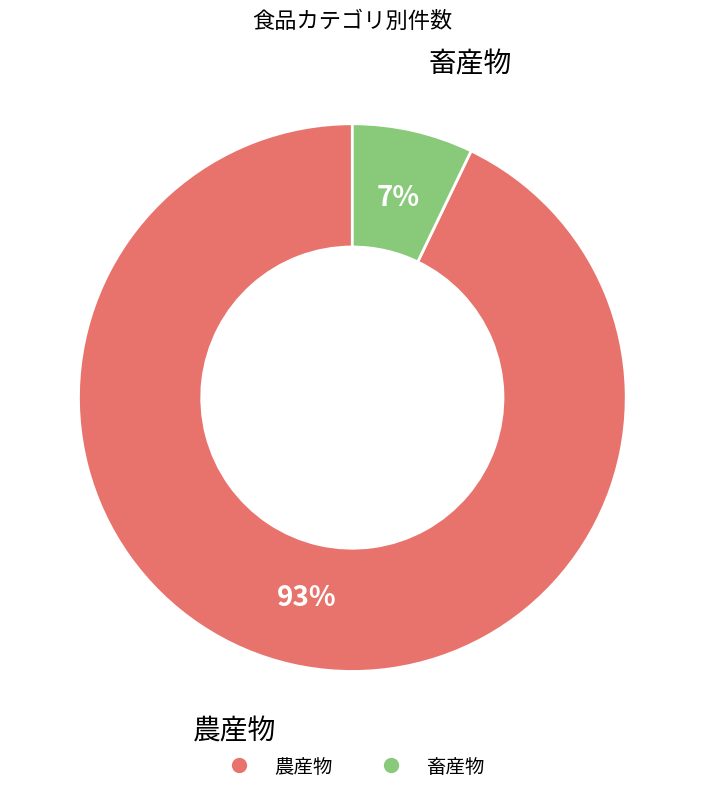

To the nearest percent, what portion does 農産物 represent?

93%